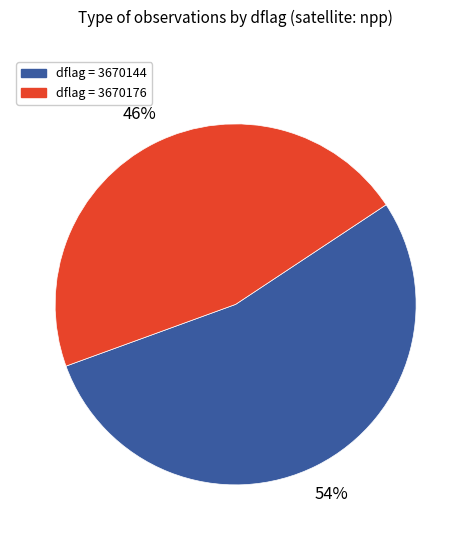

To the nearest percent, what is the average slice percentage?

50%